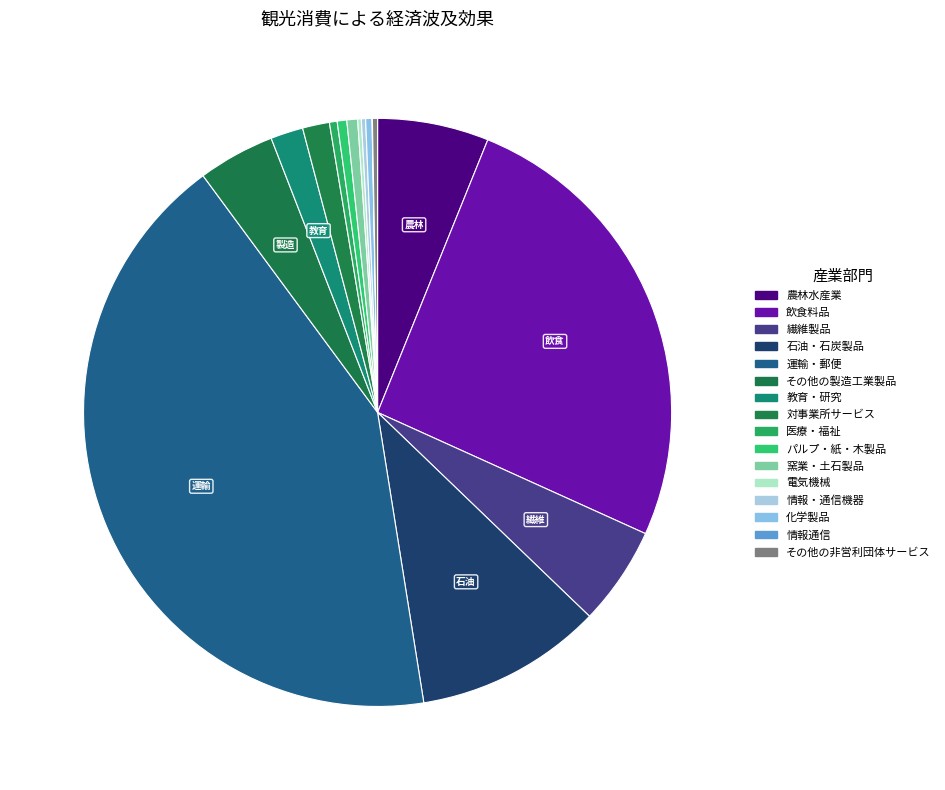

Does その他の非営利団体サービス represent more than half of the total?

No